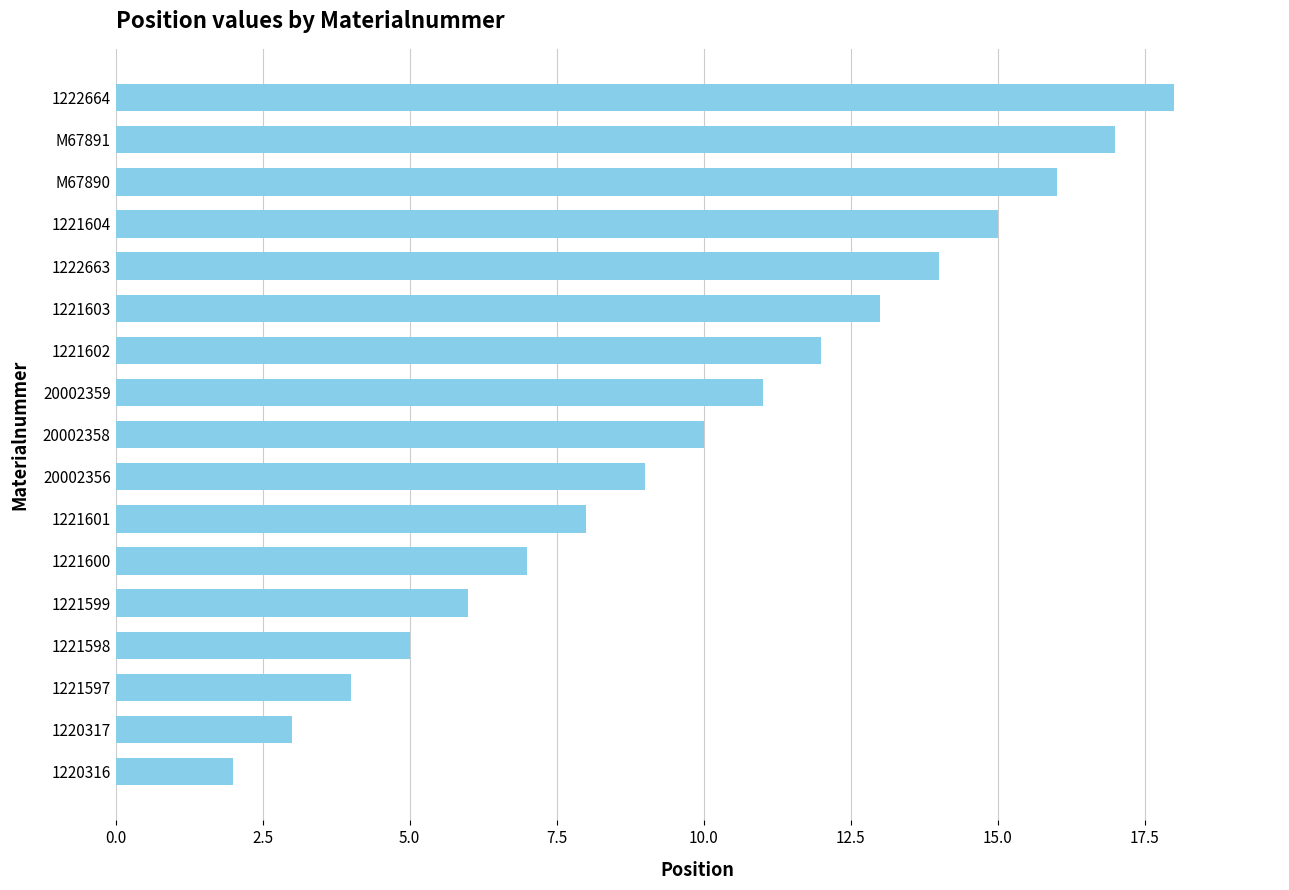

Reading top to bottom, list all the values displayed in this chart.

18	17	16	15	14	13	12	11	10	9	8	7	6	5	4	3	2